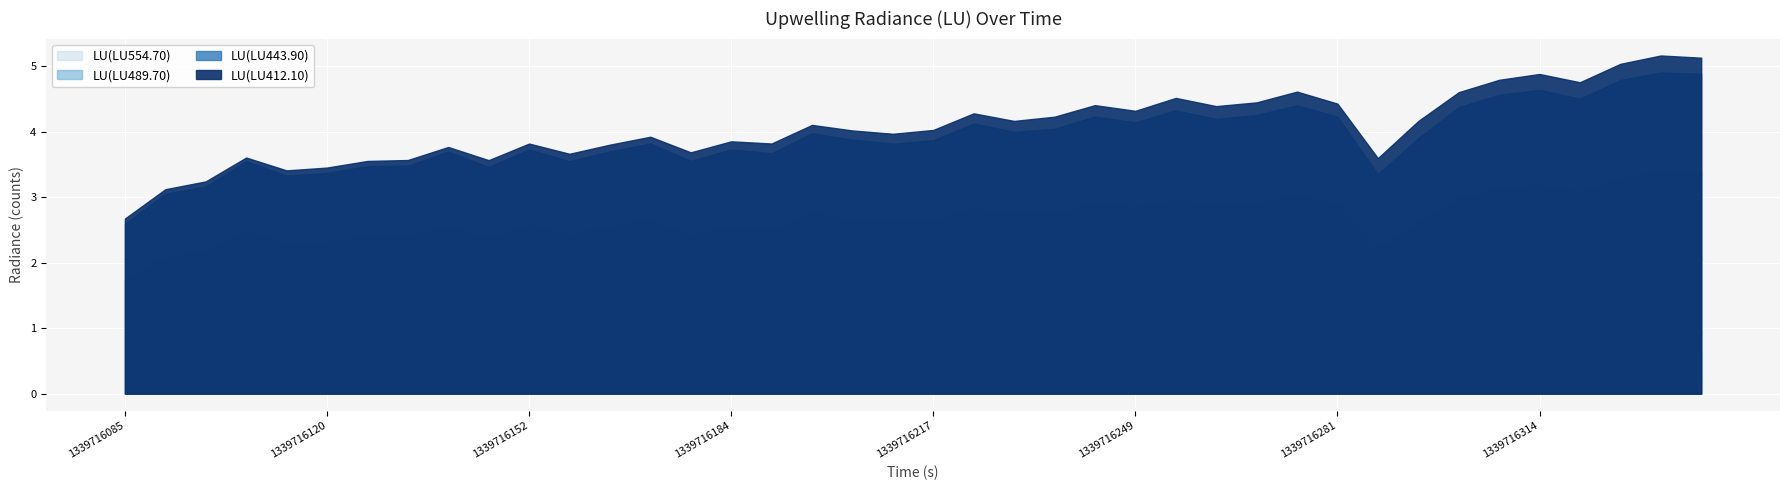

The value of LU(LU554.70) at 8 is 648157350. True or false?

False